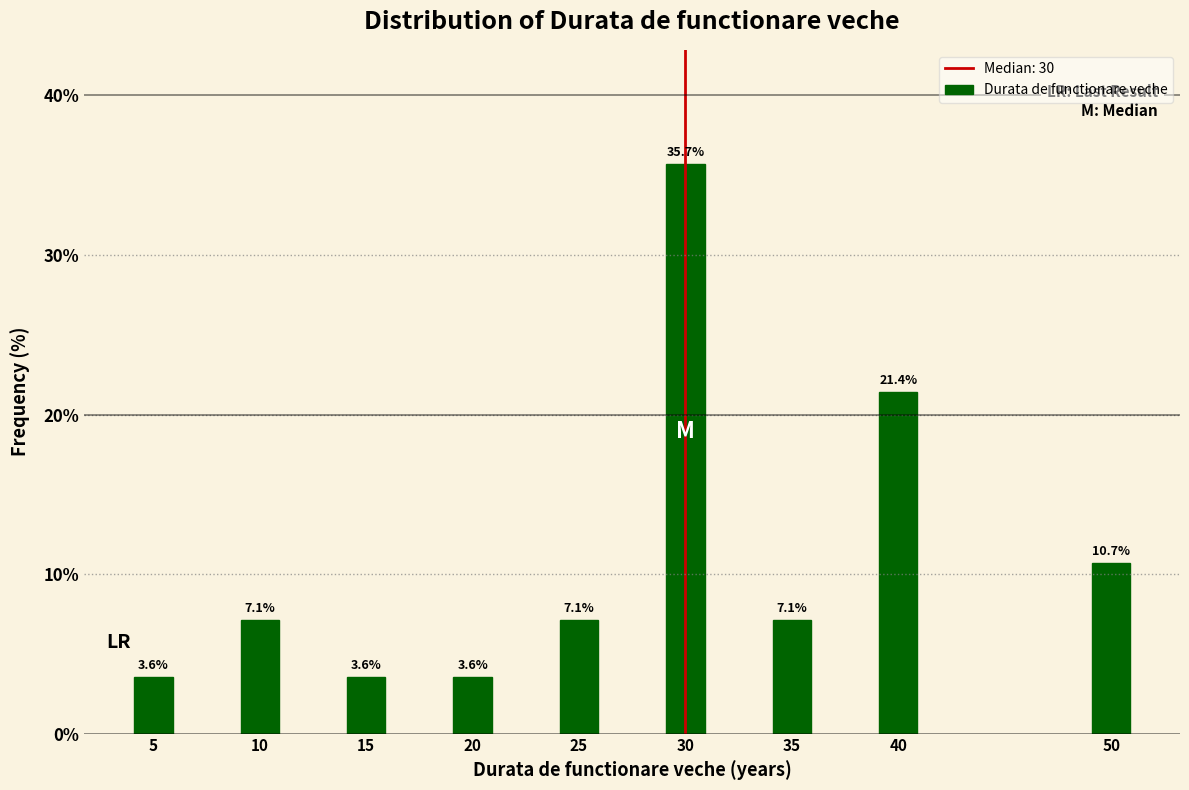

Reading right to left, list all the values displayed in this chart.

10.7	21.4	7.1	35.7	7.1	3.6	3.6	7.1	3.6